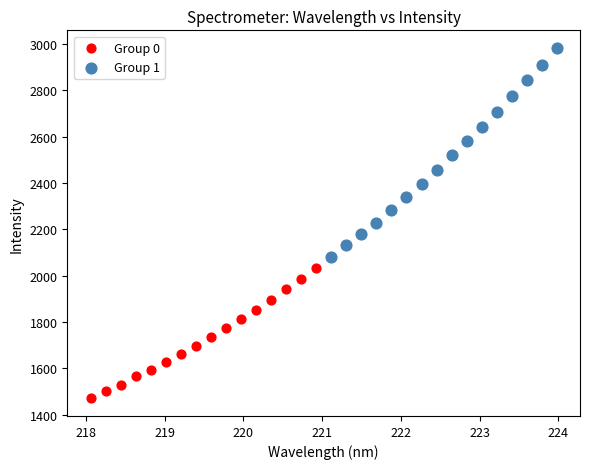

Which series has the widest spread of Y values?

Group 1